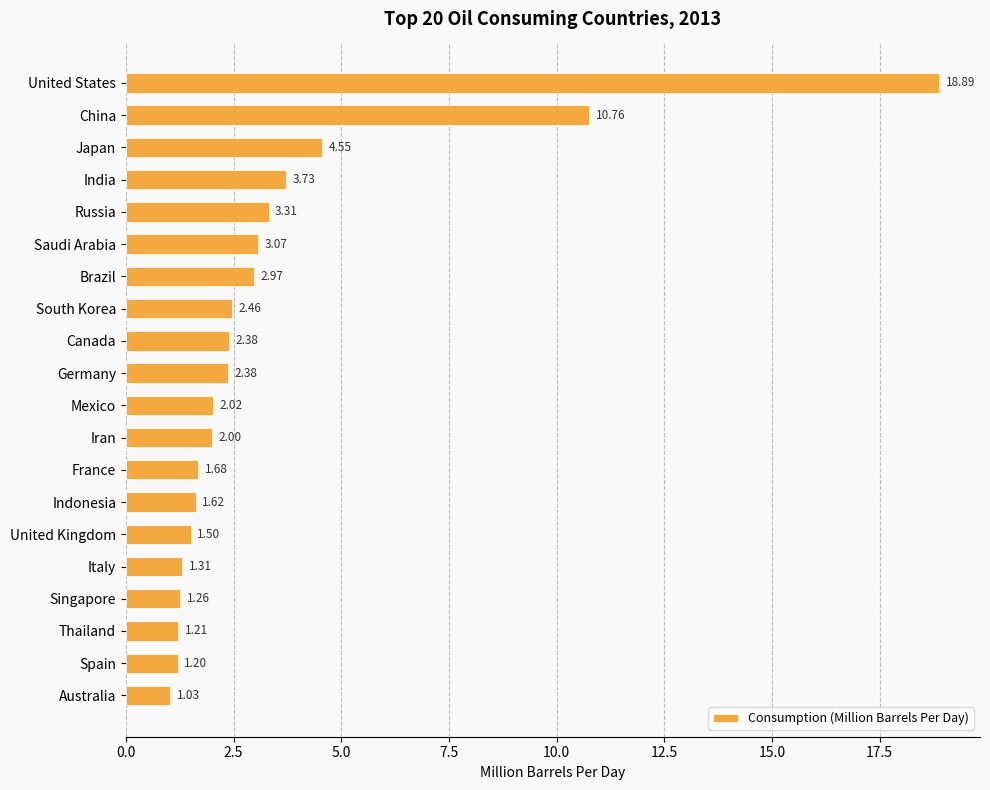

Which category has the lowest value across all series?

Australia